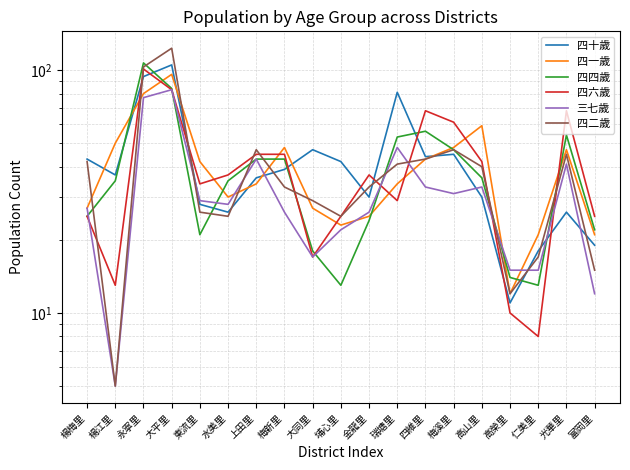

Is it true that 四十歲 equals 43 at 楊梅里?

True